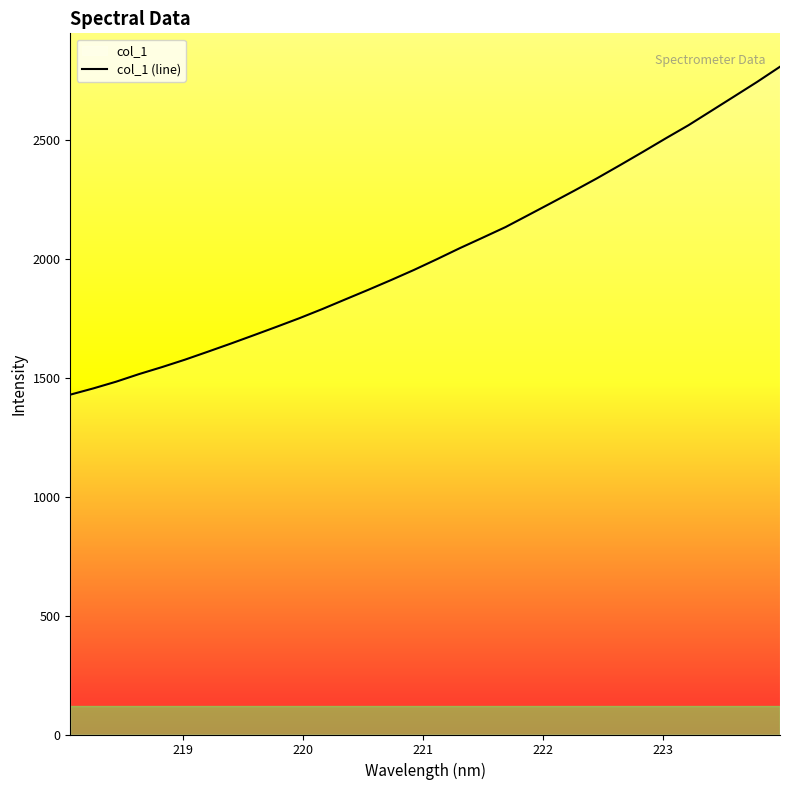

What is the difference between the maximum and minimum values?

1379.6